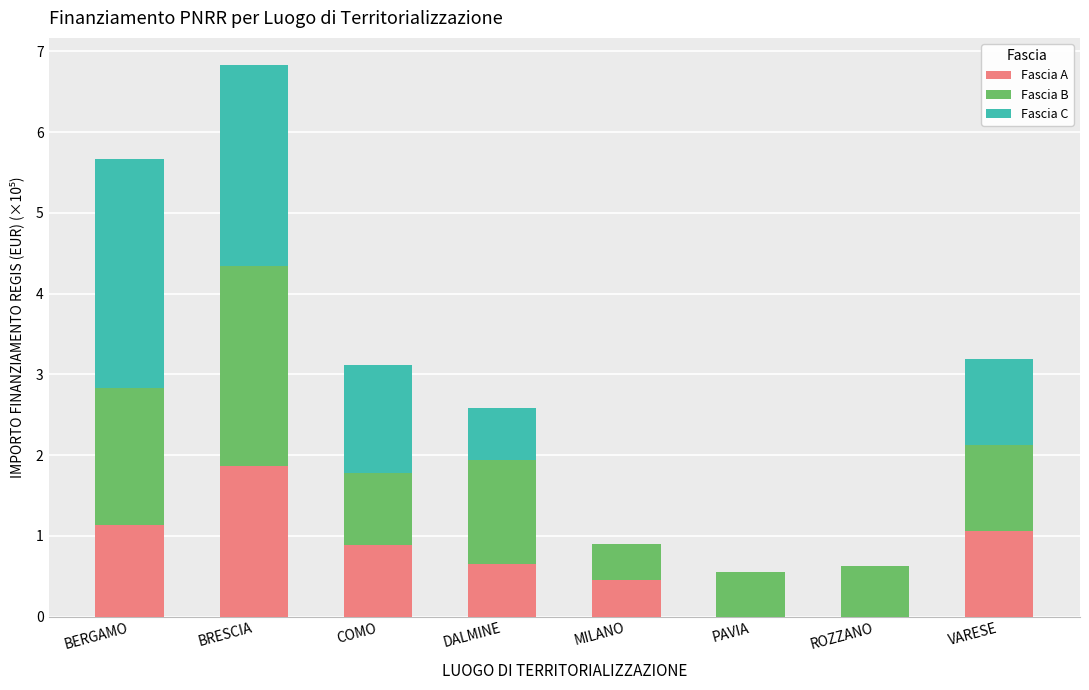

What is the approximate value of Fascia A at COMO?

0.9